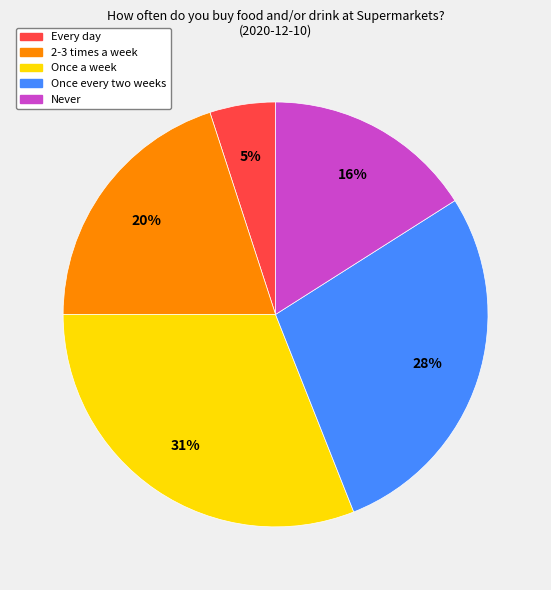

Is it true that Every day is 1% of the pie?

False